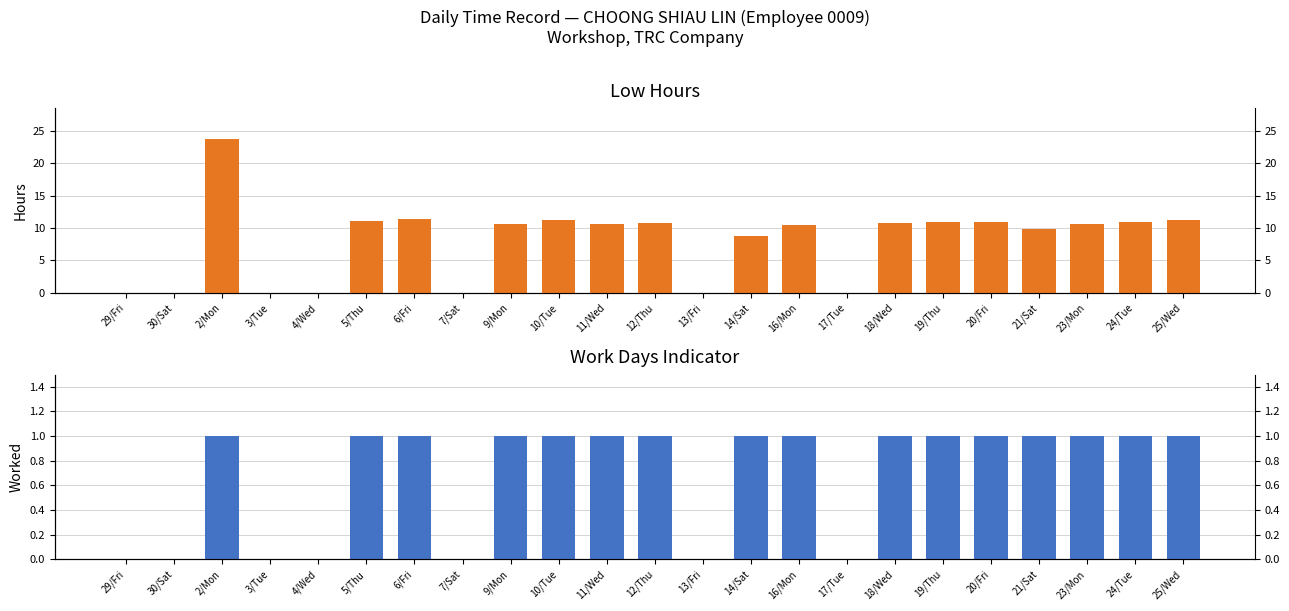

At which category is the sum across all series the highest?

2/Mon